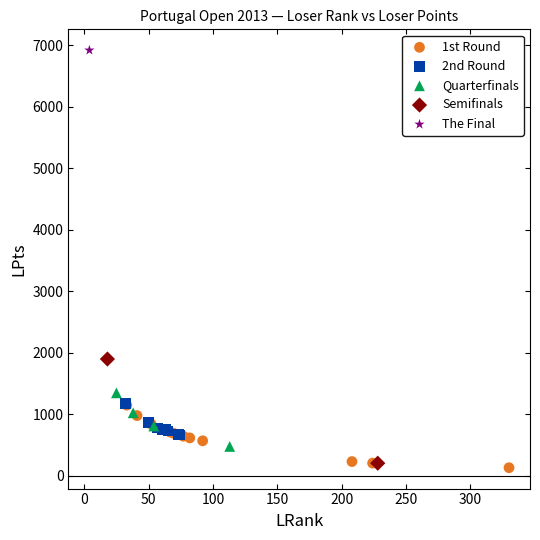

What are all the series names shown in the legend?

1st Round, 2nd Round, Quarterfinals, Semifinals, The Final